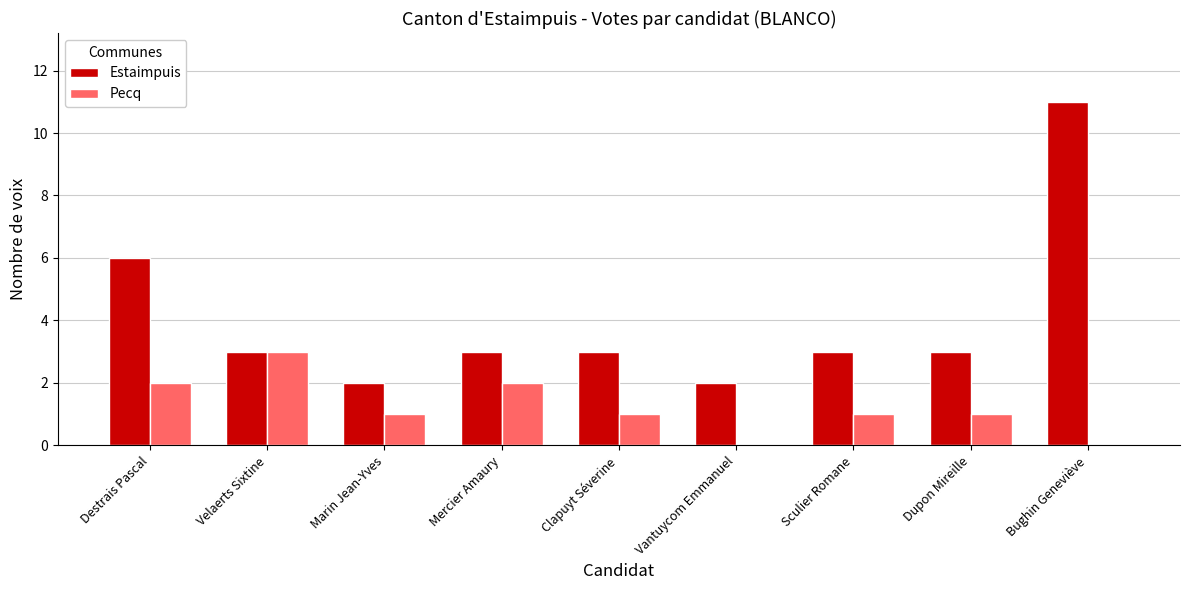

Which series has the largest total across all categories?

Estaimpuis